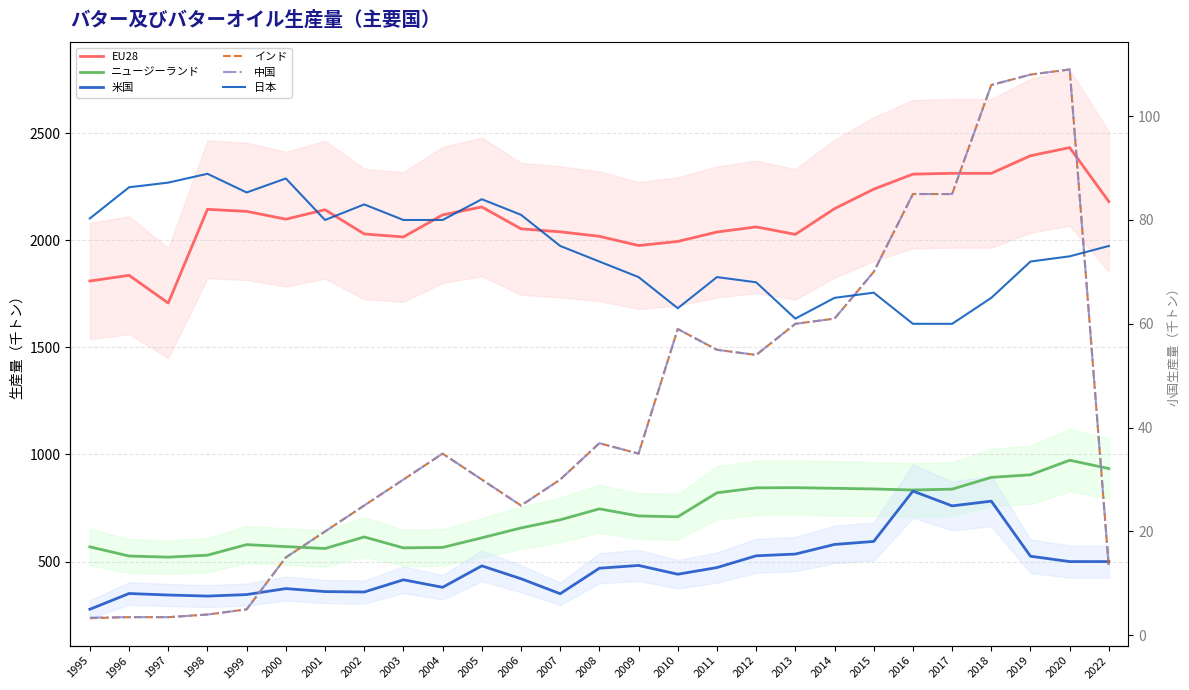

The value of 中国 at 2020 is 109.0. True or false?

True